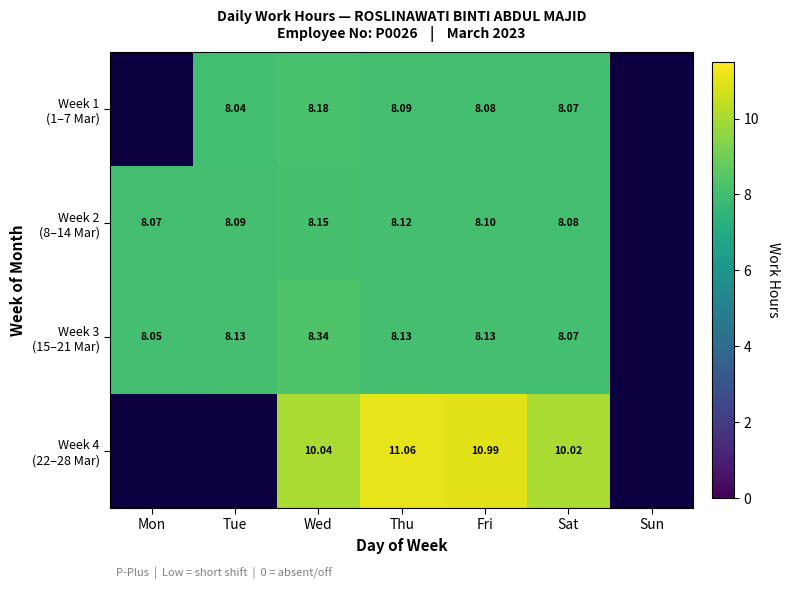

Which label corresponds to the smallest value in the chart?

Tue